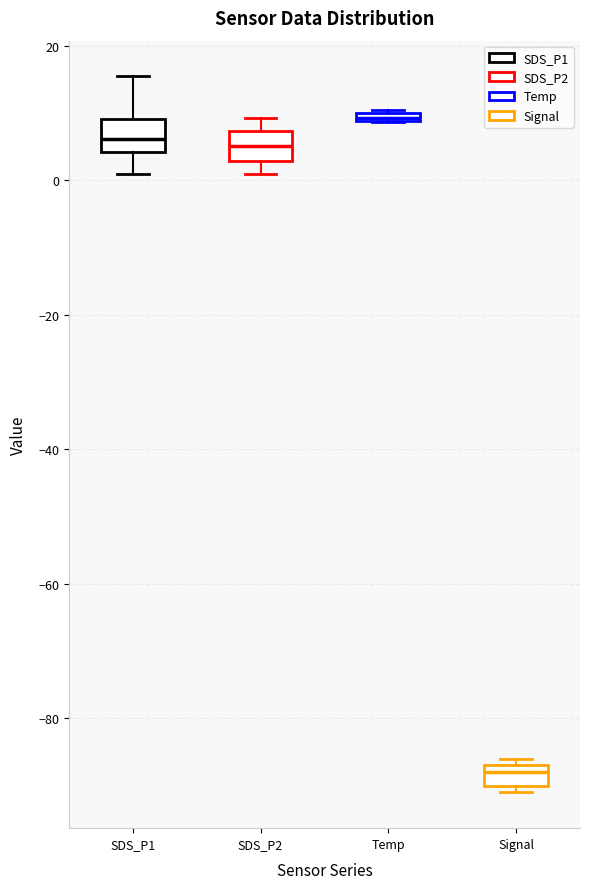

Where is the lower edge of the box for Temp on the y-axis? The values are not printed on the chart, so give them approximately, as read against the axis.

8